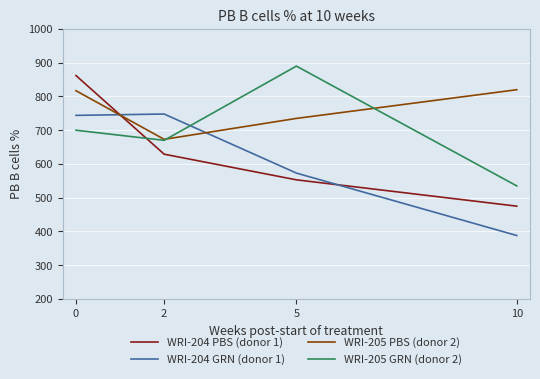

Which series has the widest spread of values?

WRI-204 PBS (donor 1)